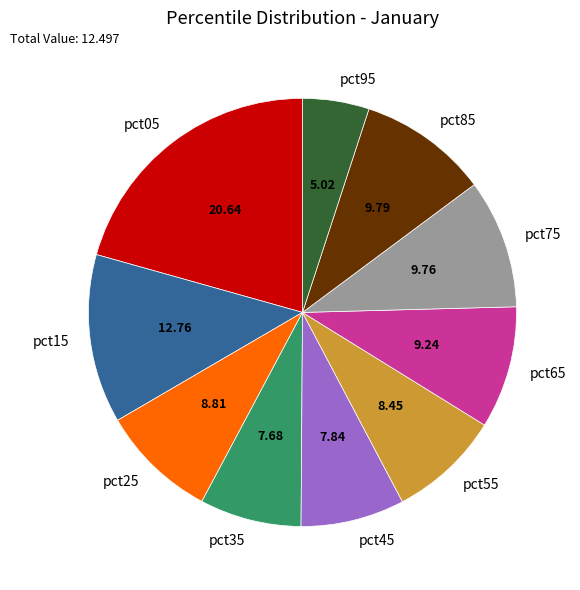

Is the sum of pct95 and pct55 greater than half?

No